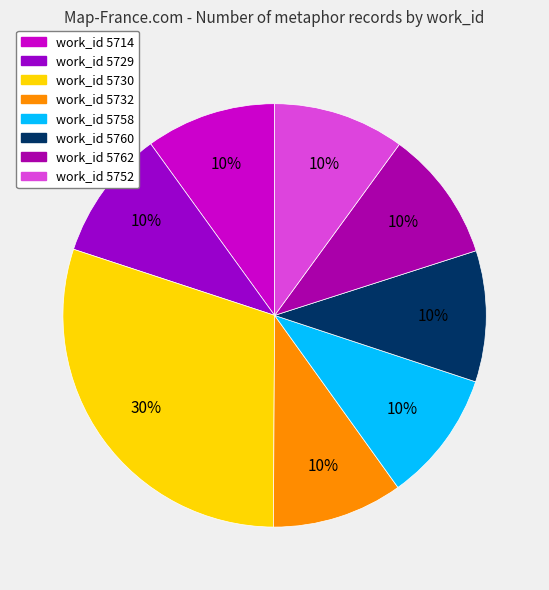

Count the number of slices in the pie.

8